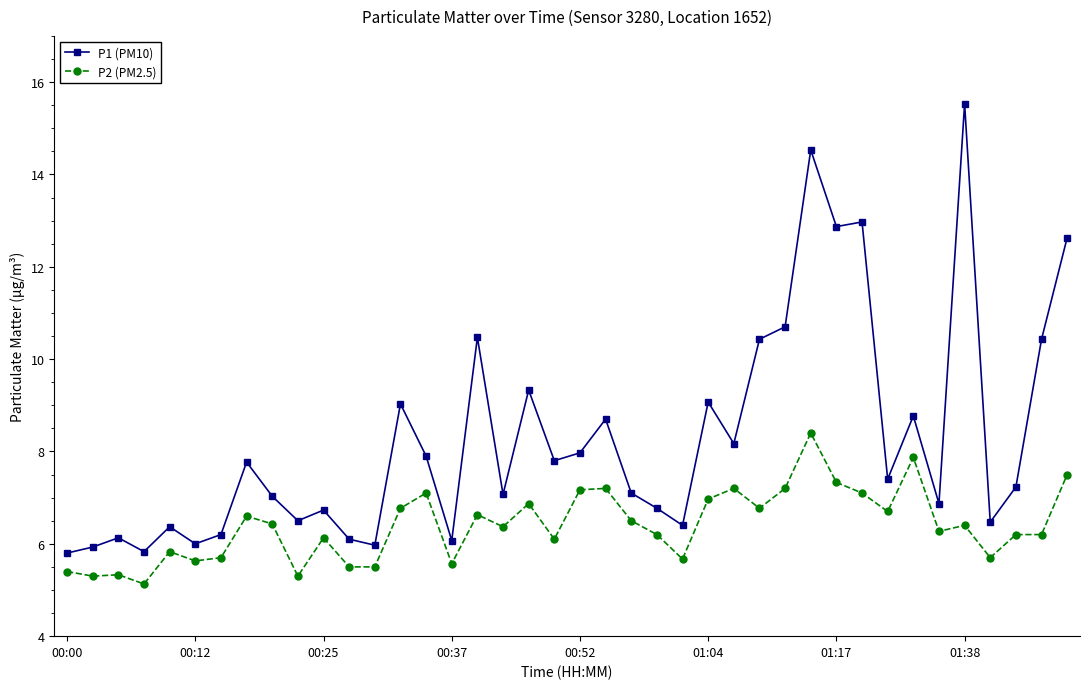

Count the number of data series in this chart.

2